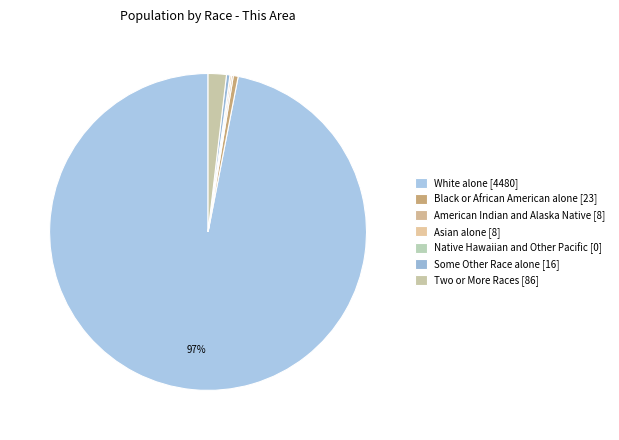

To the nearest percent, what is the combined percentage of Asian alone and Black or African American alone?

1%